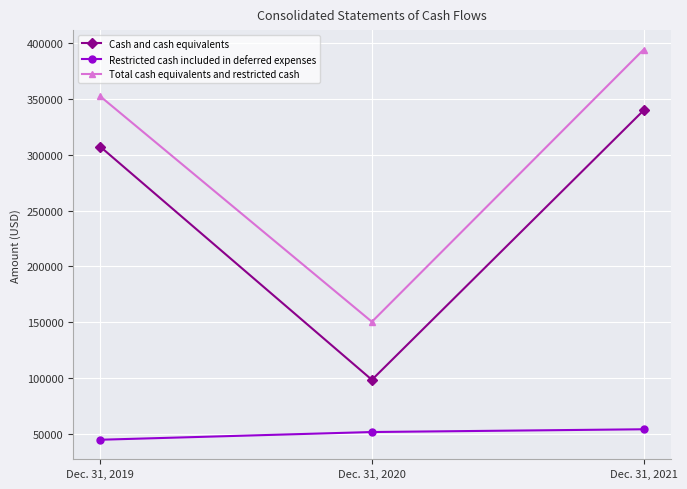

Is it true that Cash and cash equivalents equals 477170 at Dec. 31, 2019?

False